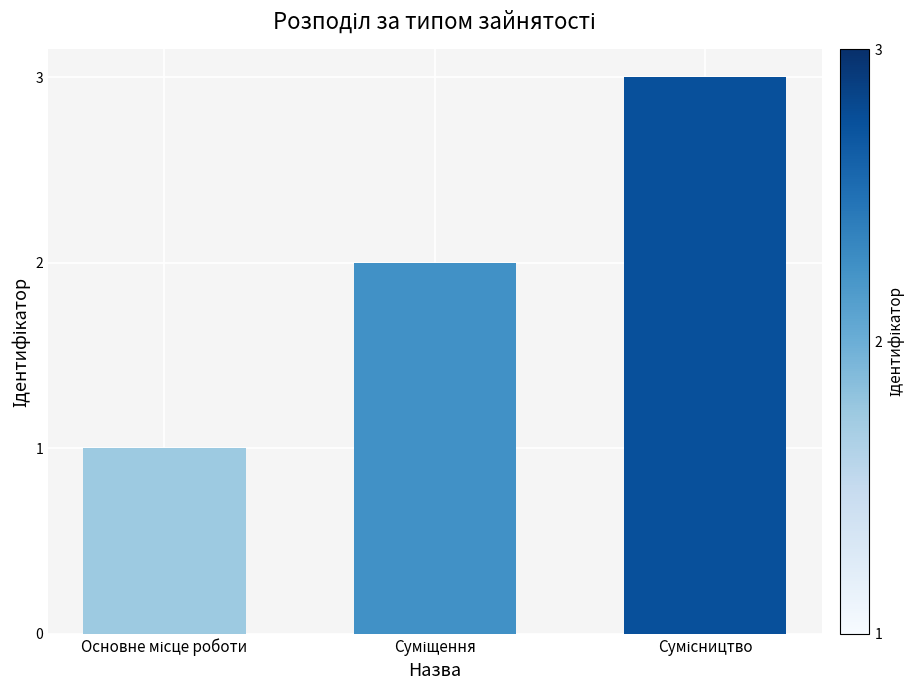

What is the greatest value displayed?

3